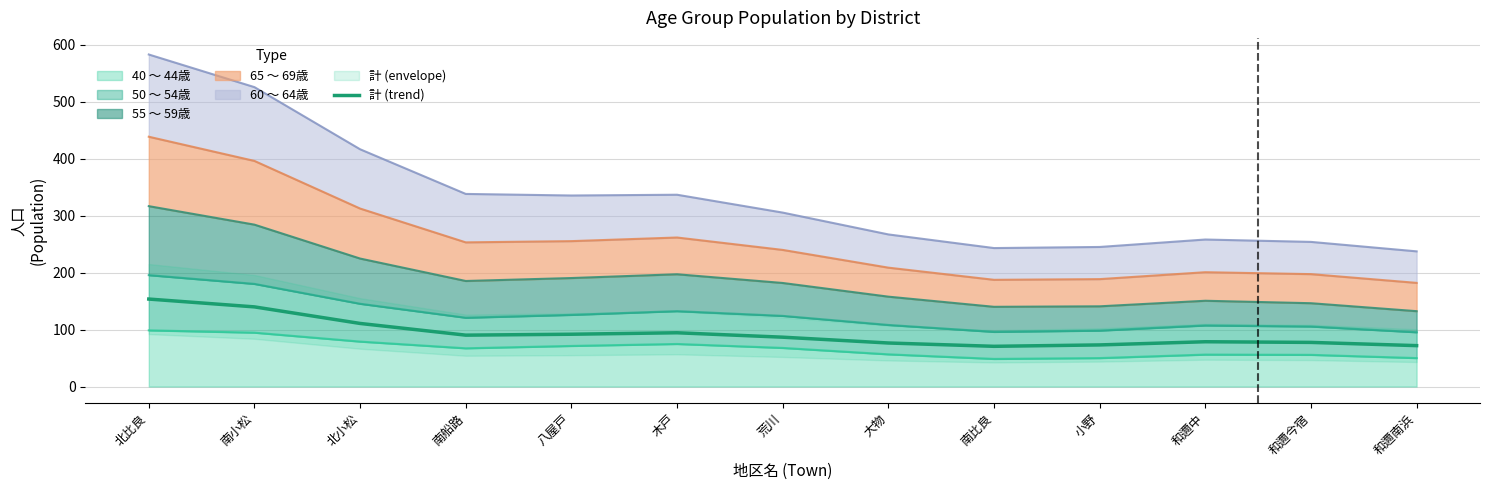

How many lines are shown in the chart?

1